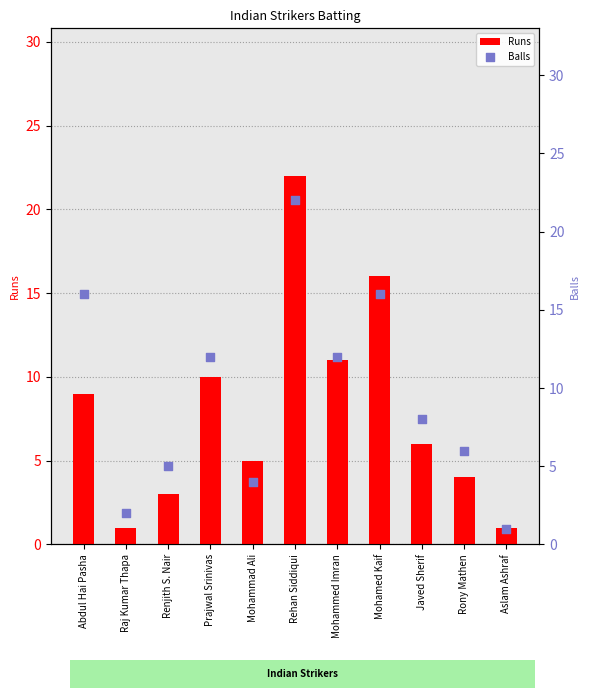

Is the value of Balls at Mohammed Imran greater than the value of Runs at Raj Kumar Thapa?

Yes